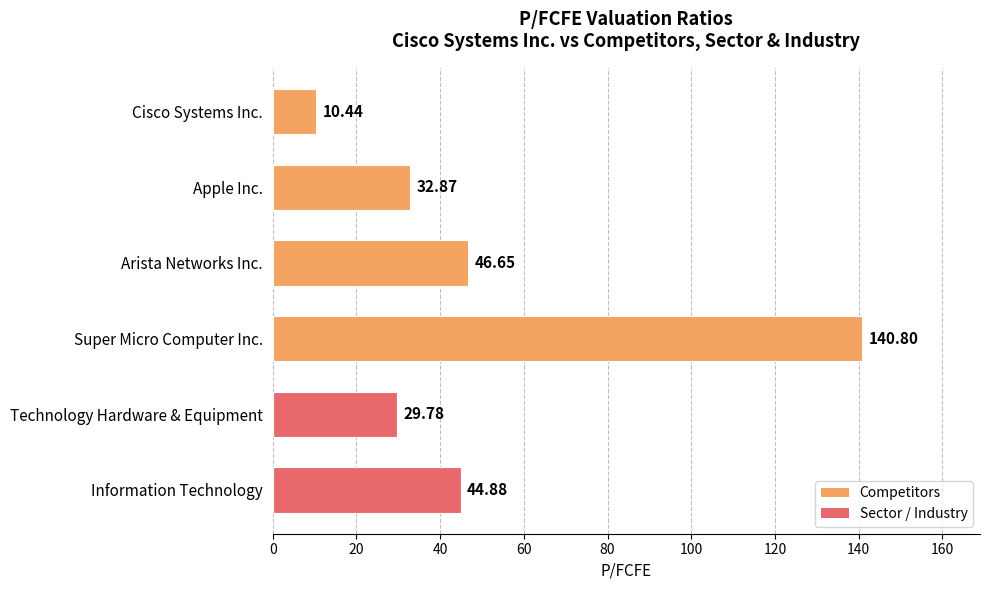

What is the label of the 2nd bar from the top?

Apple Inc.